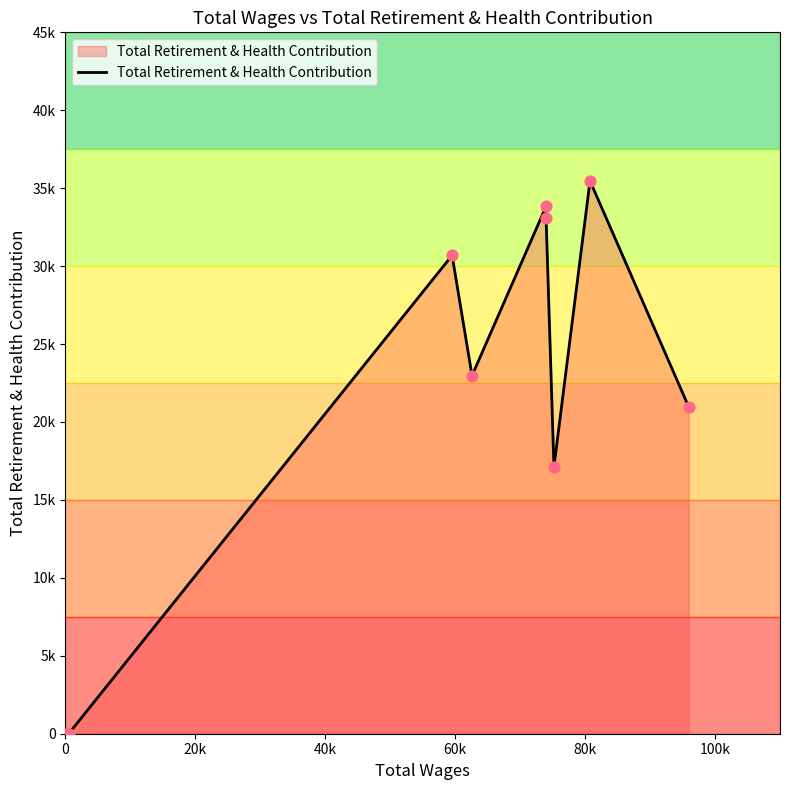

Does the chart have visible grid lines?

No